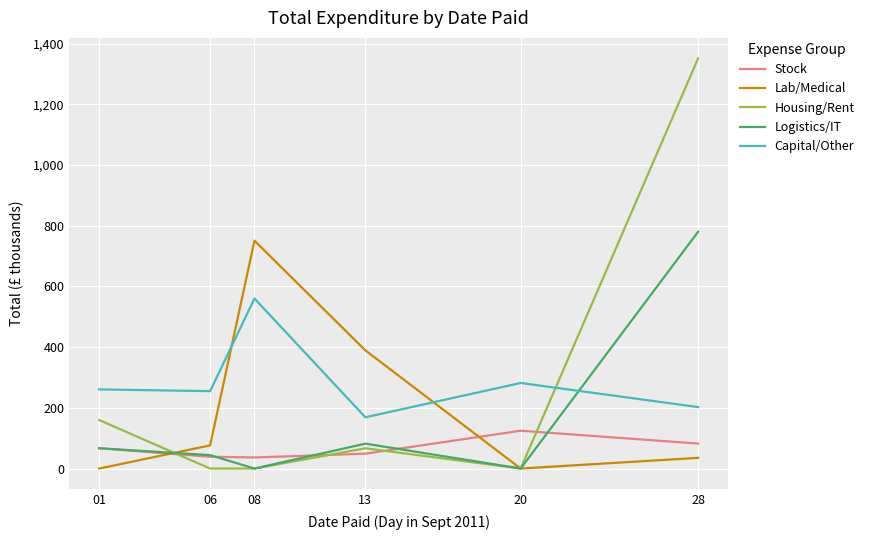

In Lab/Medical, how many points are higher than both neighbors (excluding endpoints)?

1